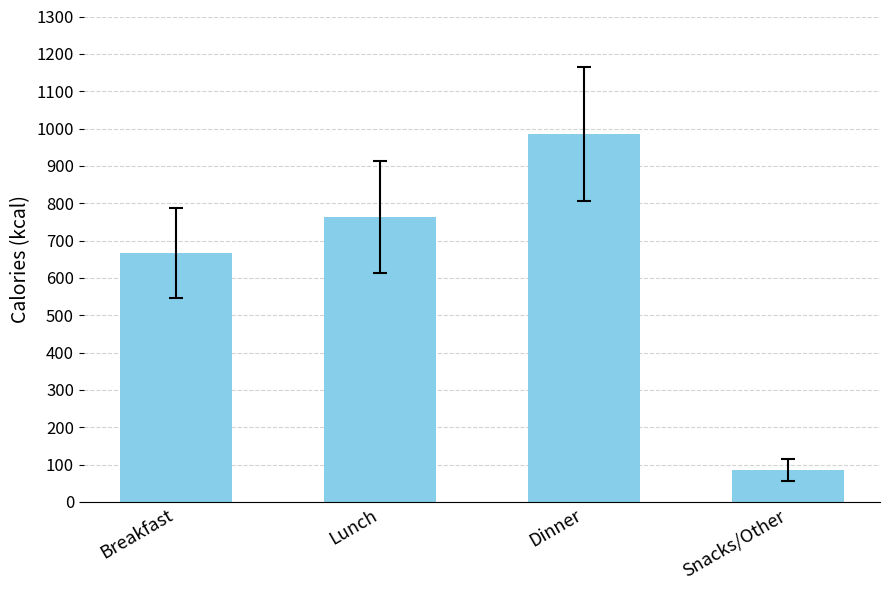

What is the maximum value shown in the chart?

985